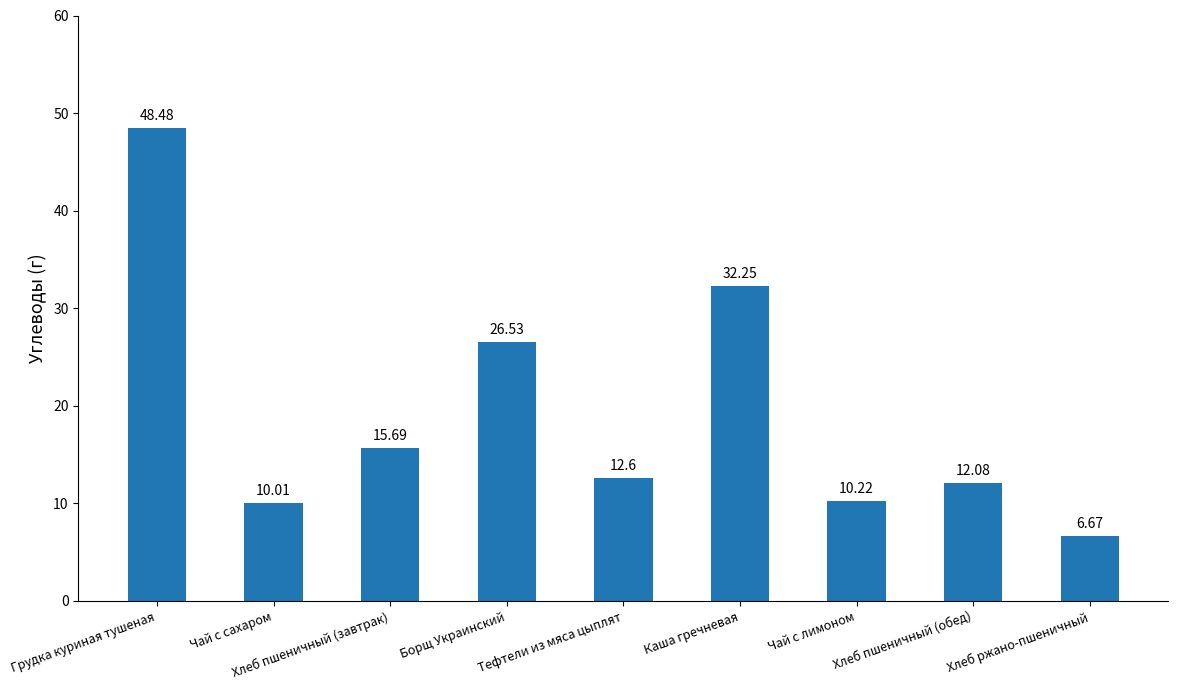

What is the difference between the values at Грудка куриная тушеная and Каша гречневая?

16.2